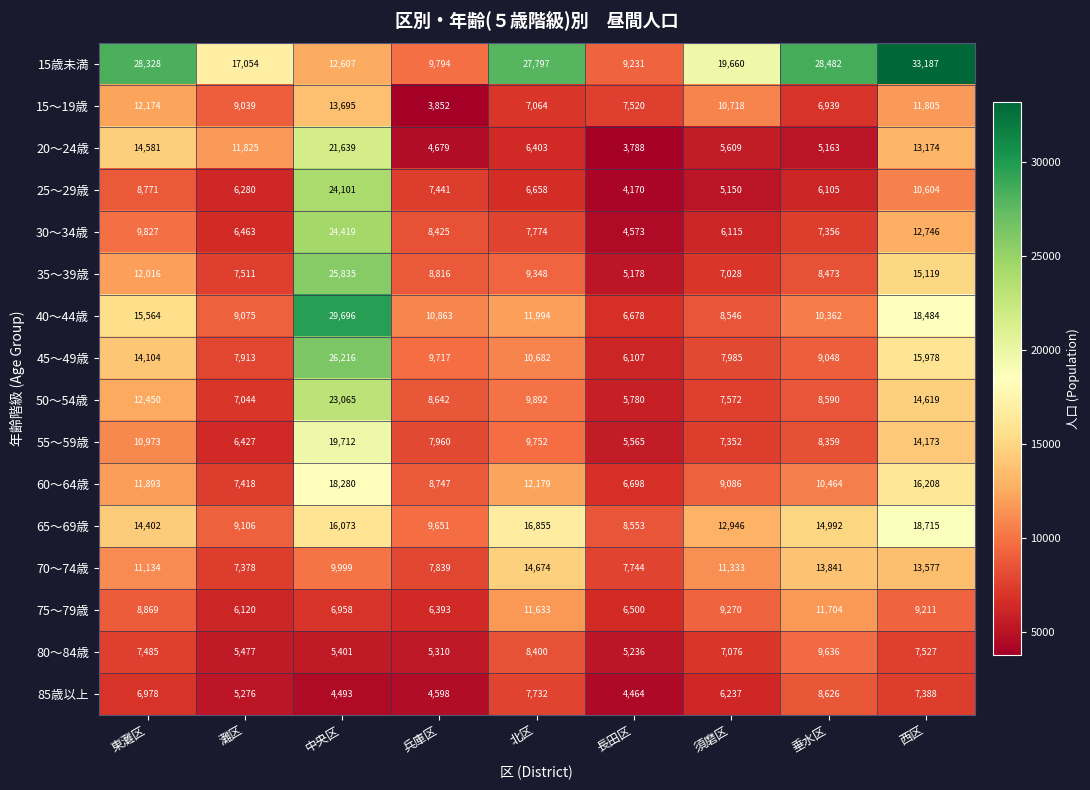

Where is 25～29歳 nearest to the value 14135?

西区